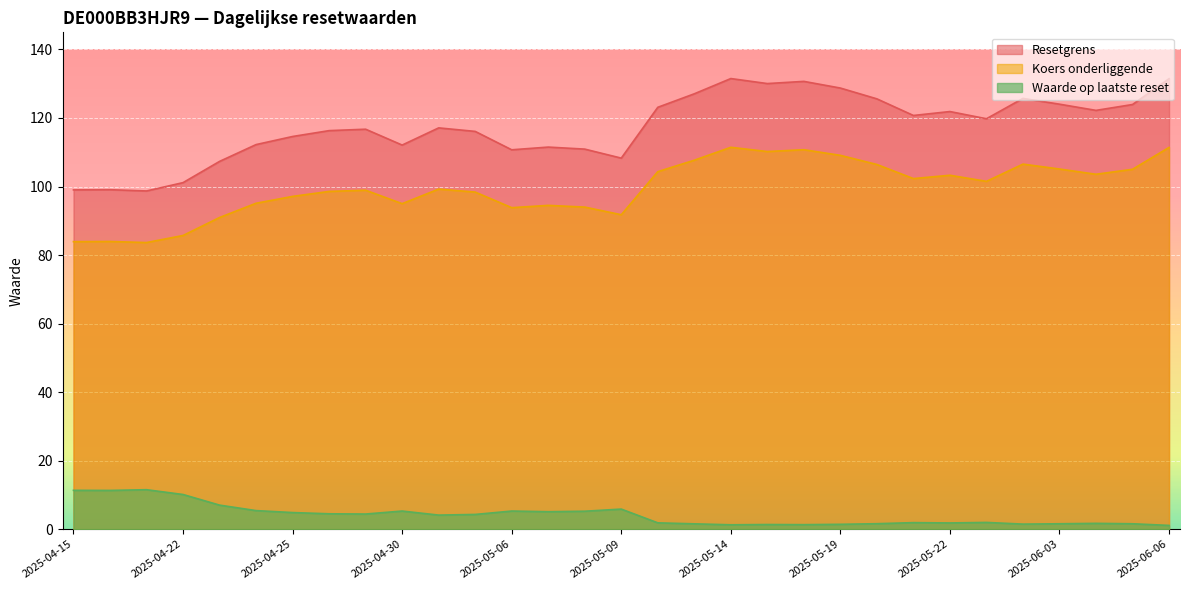

What is the greatest value displayed?

131.5